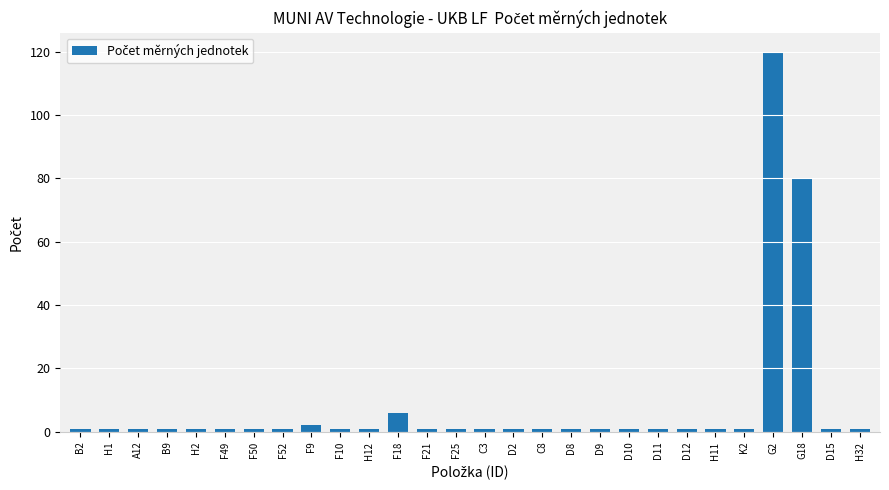

Count the number of categories in the chart.

28